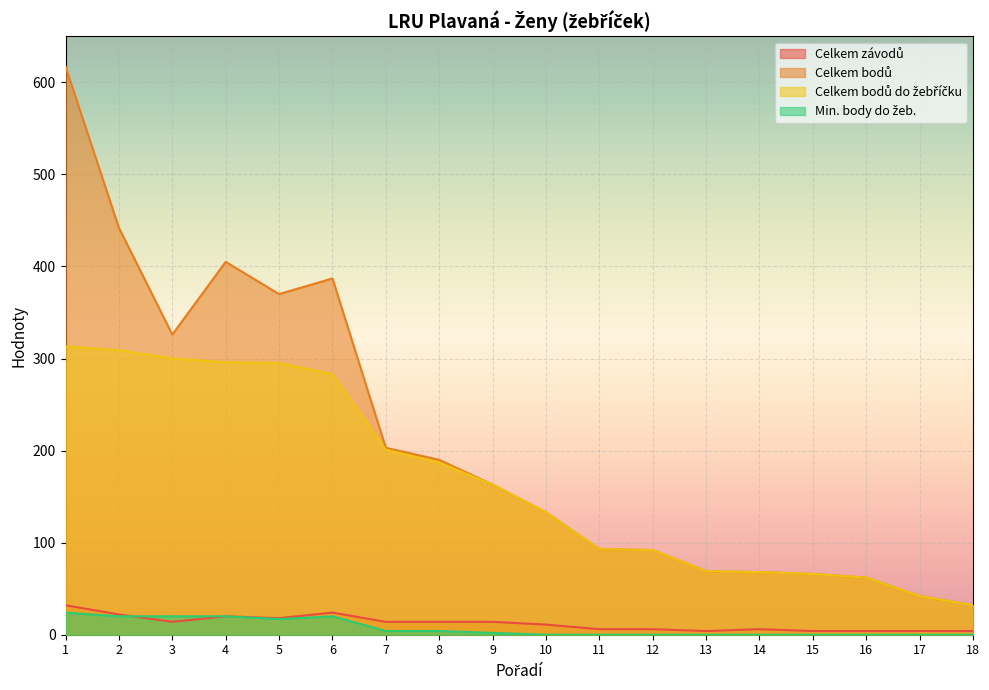

In Min. body do žeb., how many points are higher than both neighbors (excluding endpoints)?

1